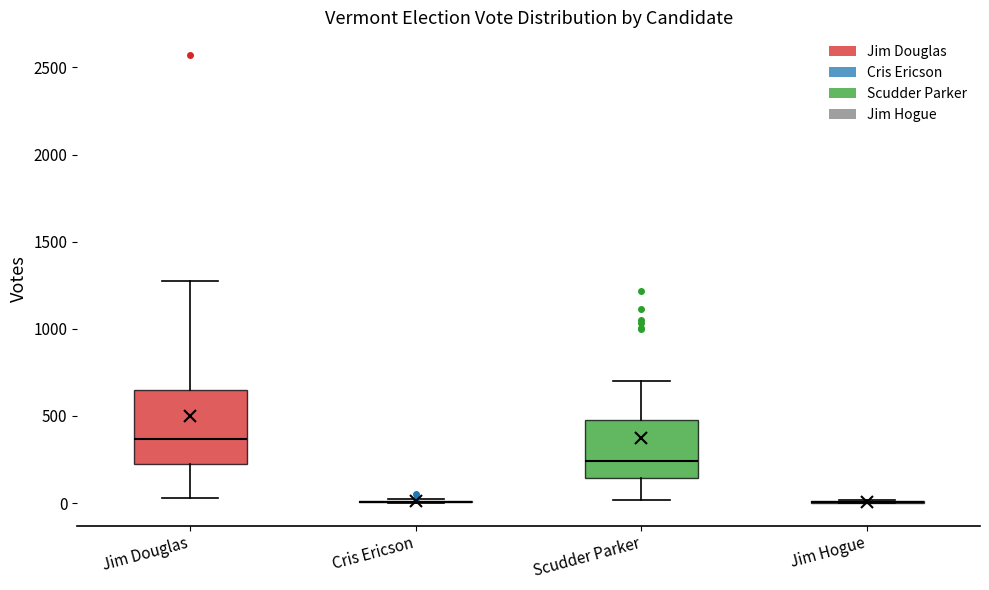

Reading left to right, read every box against the y-axis: the position of its median line, the range the box covers, and the ends of its whiskers. The values are not printed on the chart, so give them approximately, as read against the axis.

Jim Douglas: median 350, box 250 to 650, whiskers 50 to 1300
Cris Ericson: box collapsed to a line at 0, whiskers 0 to 0
Scudder Parker: median 250, box 150 to 500, whiskers 0 to 700
Jim Hogue: box collapsed to a line at 0, whiskers 0 to 0